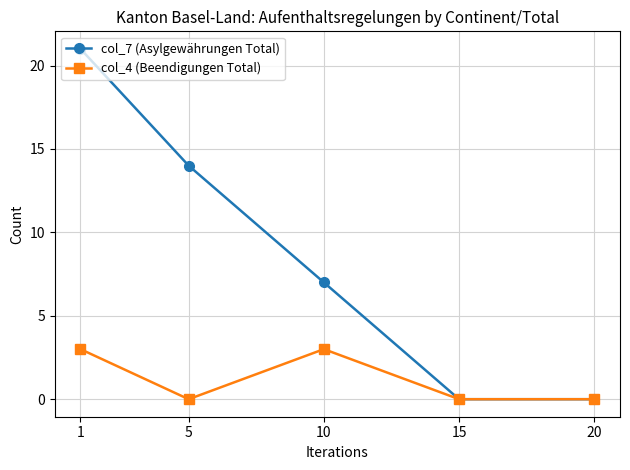

Reading left to right, what are all the values shown in this chart?

col_7 (Asylgewährungen Total): 1=21	5=14	10=7	15=0	20=0
col_4 (Beendigungen Total): 1=3	5=0	10=3	15=0	20=0